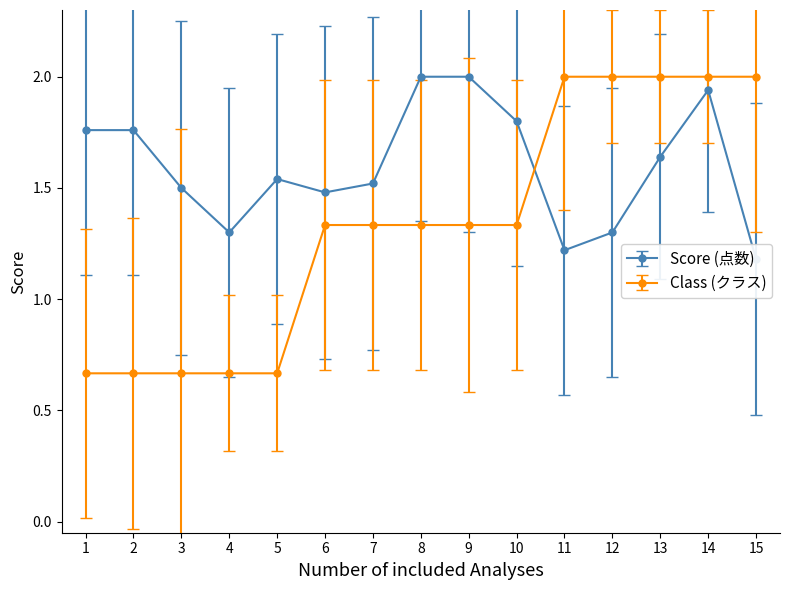

Where is Score (点数) nearest to the value 1?

15